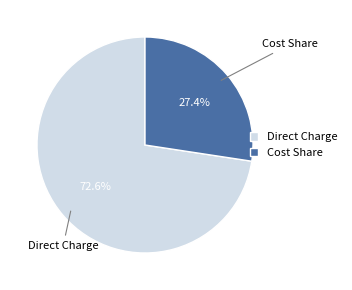

To the nearest percent, what percentage of the pie is Cost Share?

27%